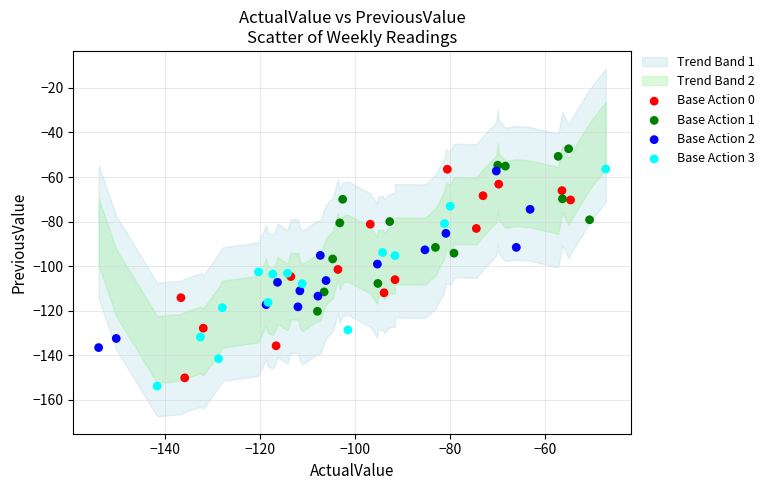

Which series contains the highest Y value?

Base Action 1